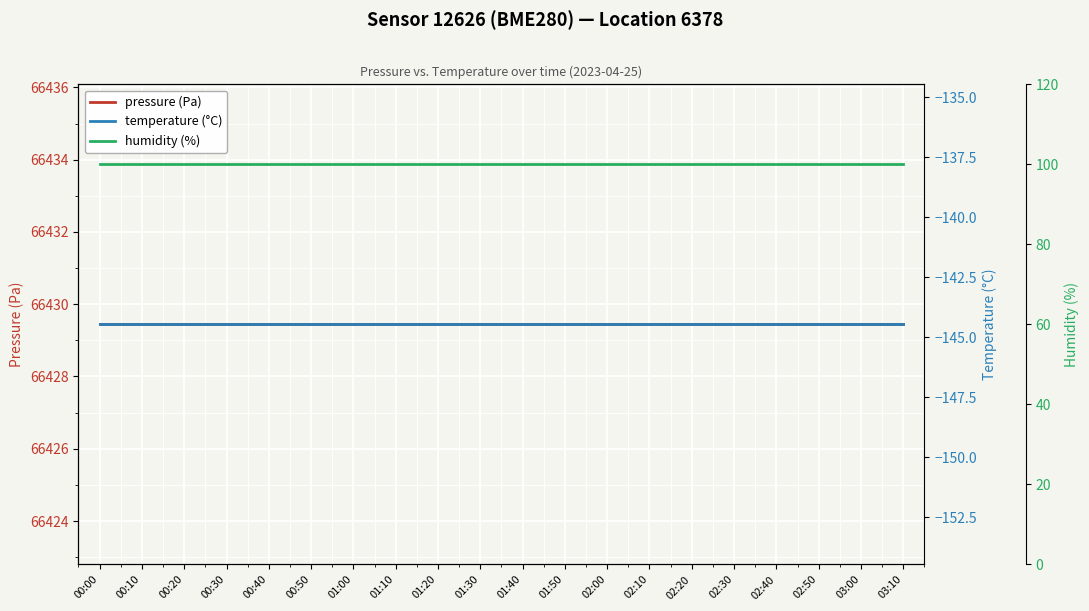

What is the smallest value displayed?

-144.5